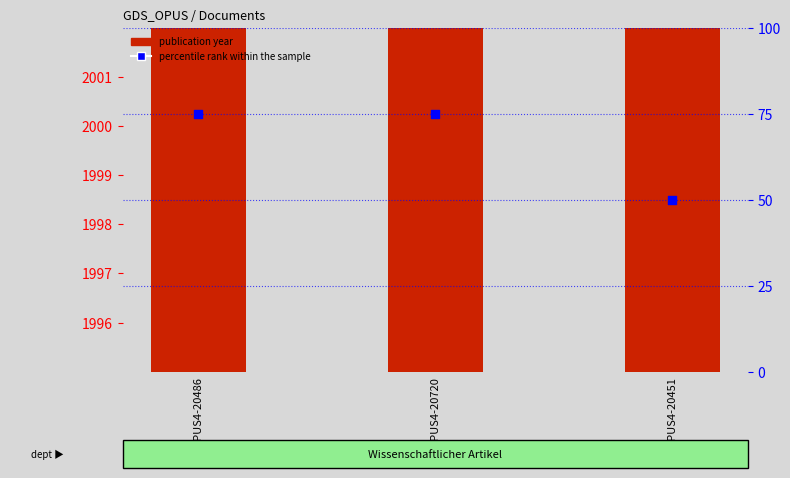

Which series has the widest spread of Y values?

percentile rank within the sample